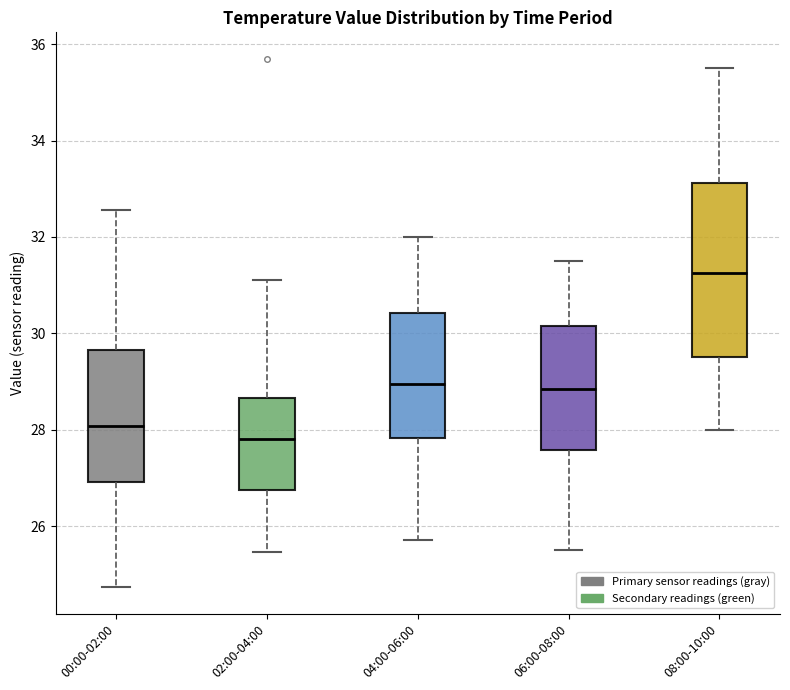

Which box is the tallest, from its lower edge to its upper edge?

08:00-10:00